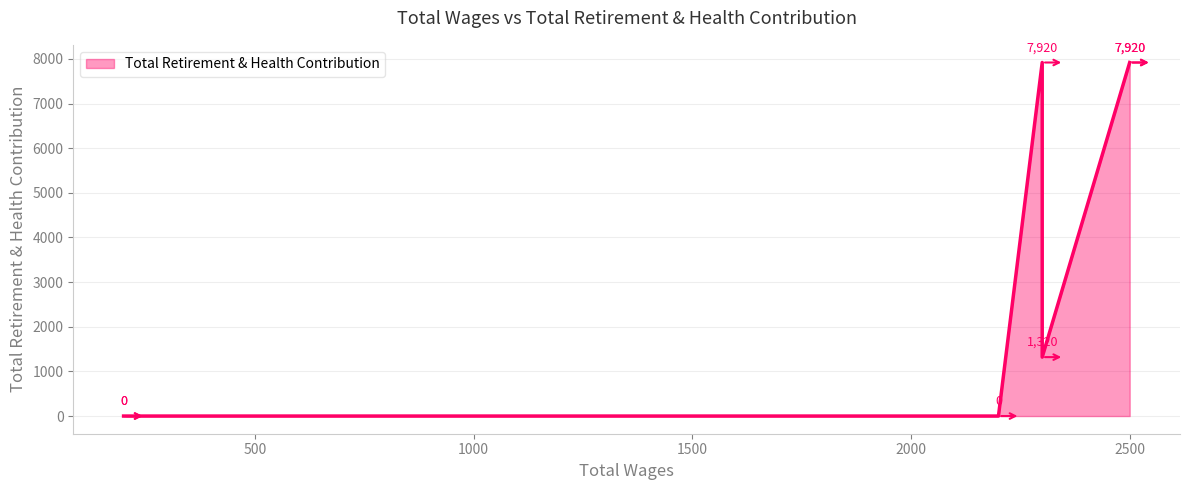

Is it true that the value at 500 is -4320?

False